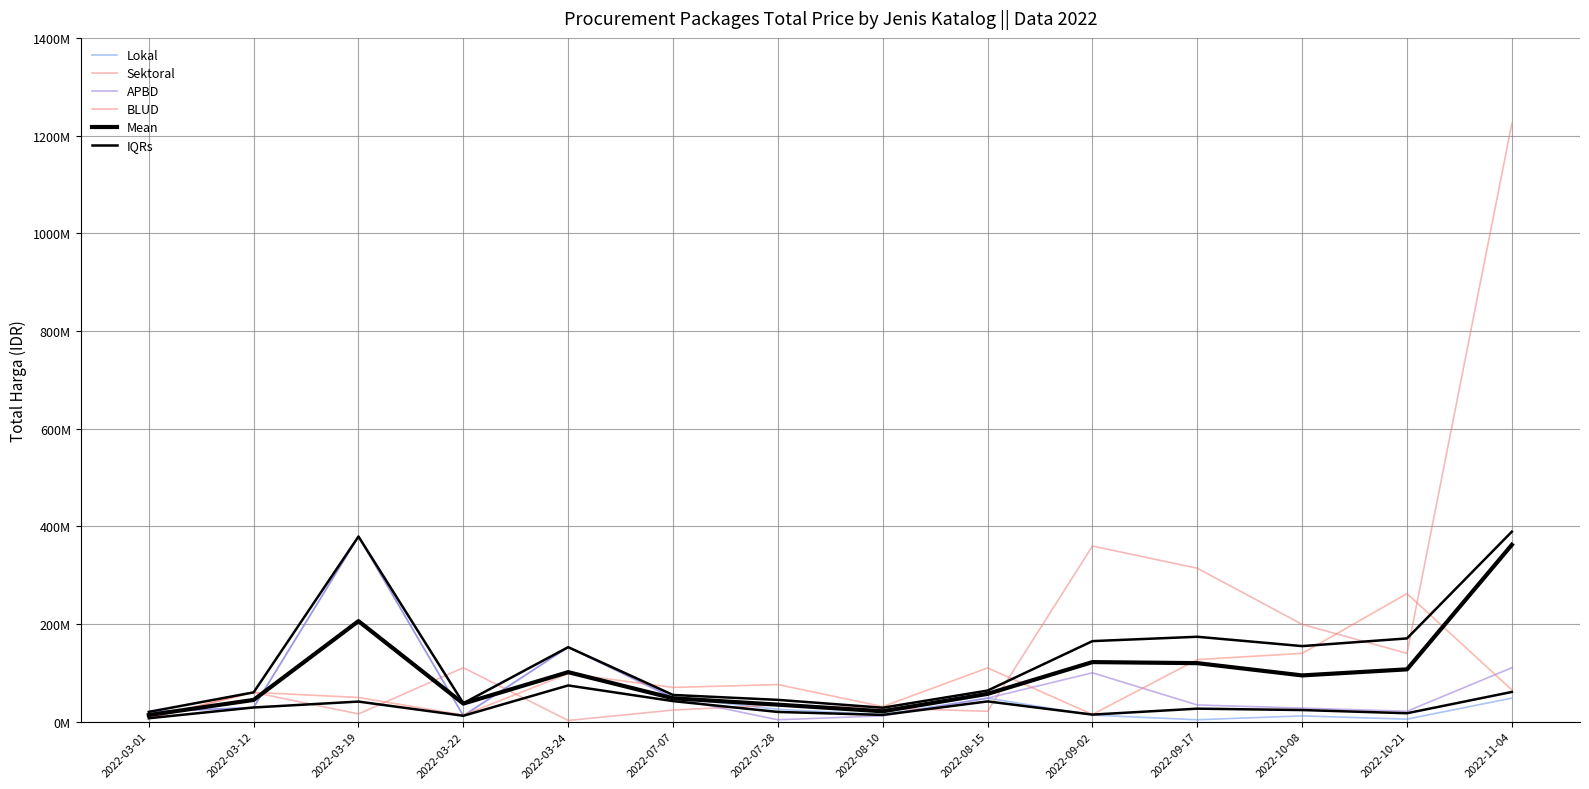

What is the average value of the Mean series?

97724851.2